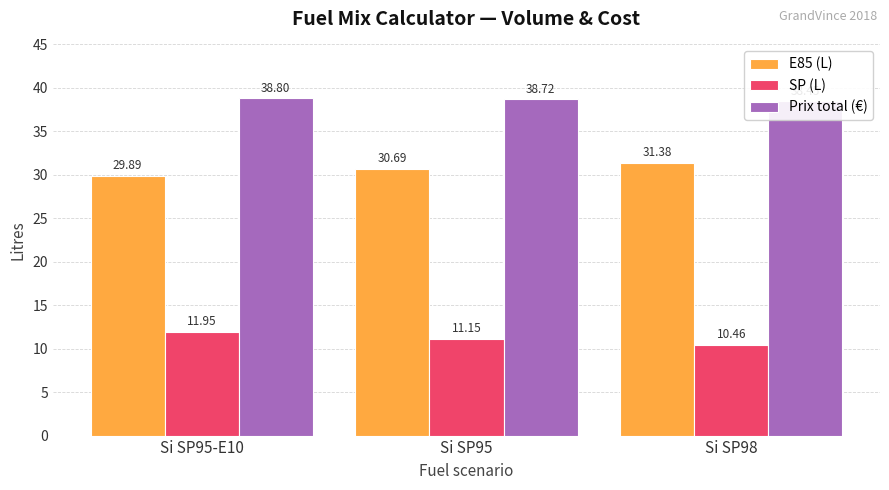

Which series has the widest spread of values?

E85 (L)